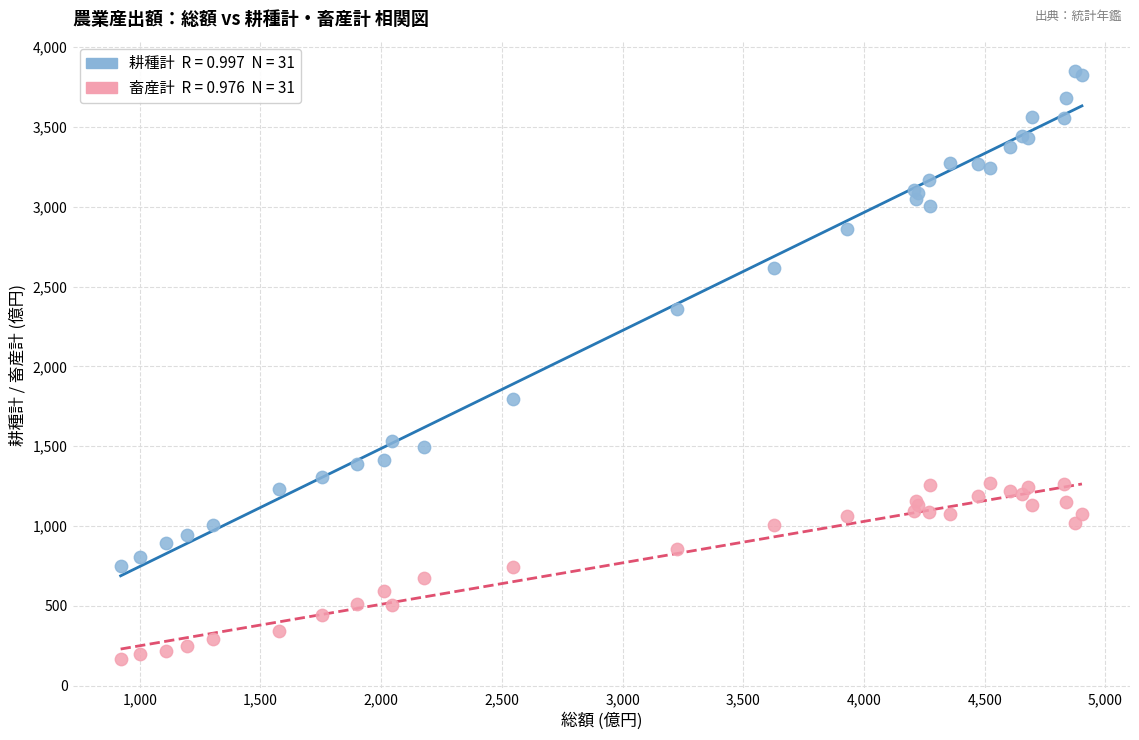

Across all series, what Y value is closest to 2009?

1793